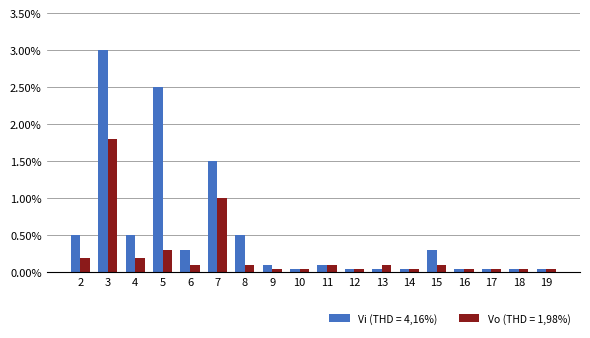

Which series has the largest range (max minus min)?

Vi (THD = 4,16%)